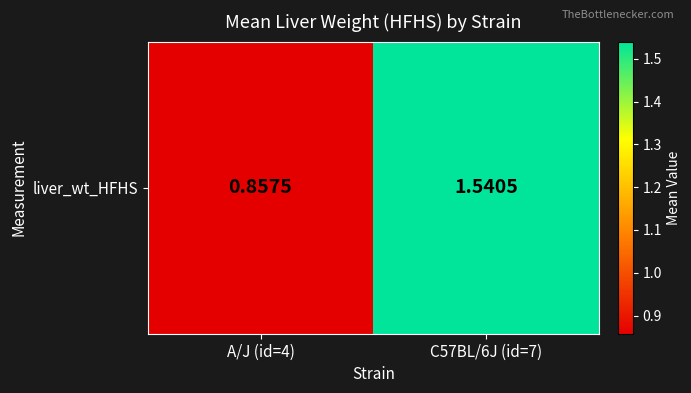

List the labels in order of value, largest first.

C57BL/6J (id=7), A/J (id=4)